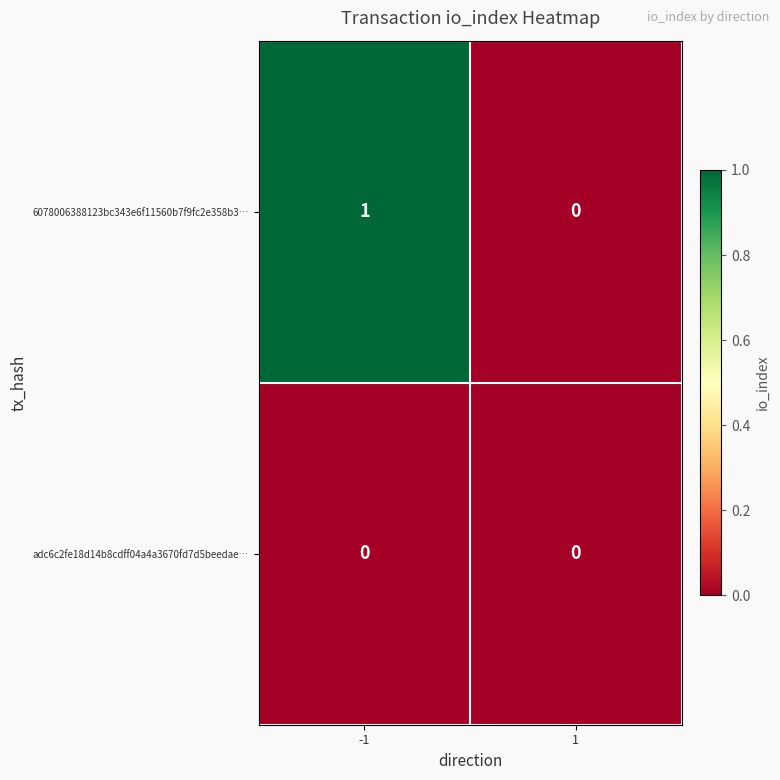

Rank the series by their maximum value, from highest to lowest.

6078006388123bc343e6f11560b7f9fc2e358b3…, adc6c2fe18d14b8cdff04a4a3670fd7d5beedae…